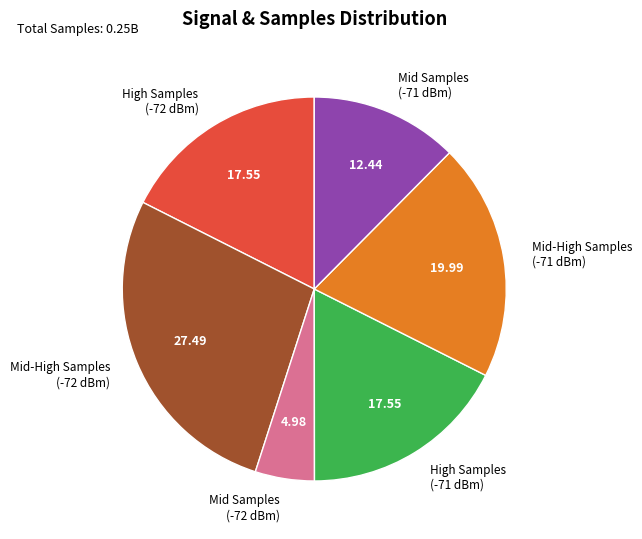

How many segments does this pie chart have?

6